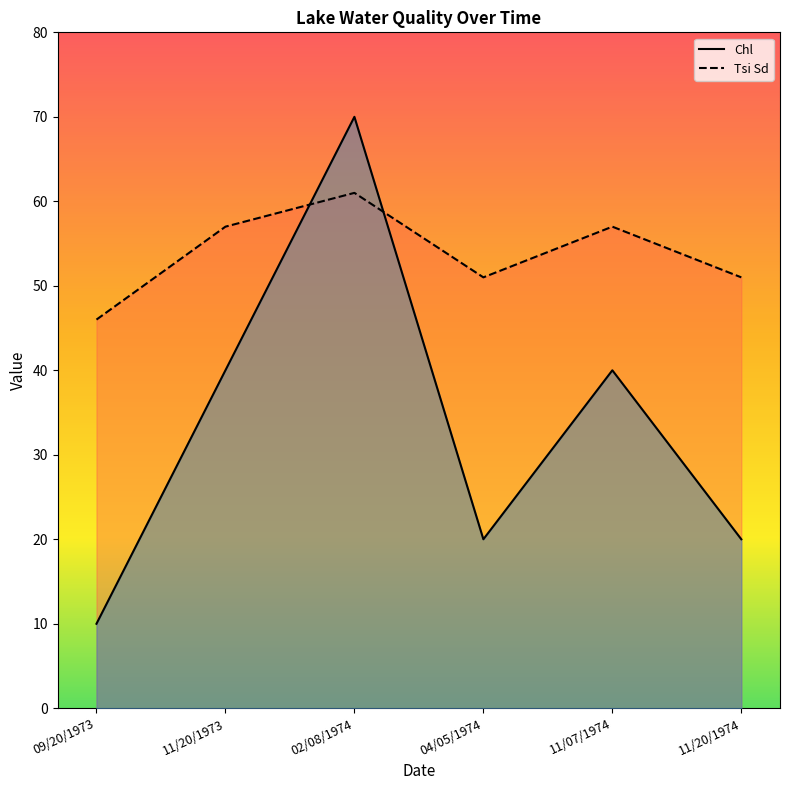

True or false: Chl has more than 1 interior local peaks.

True